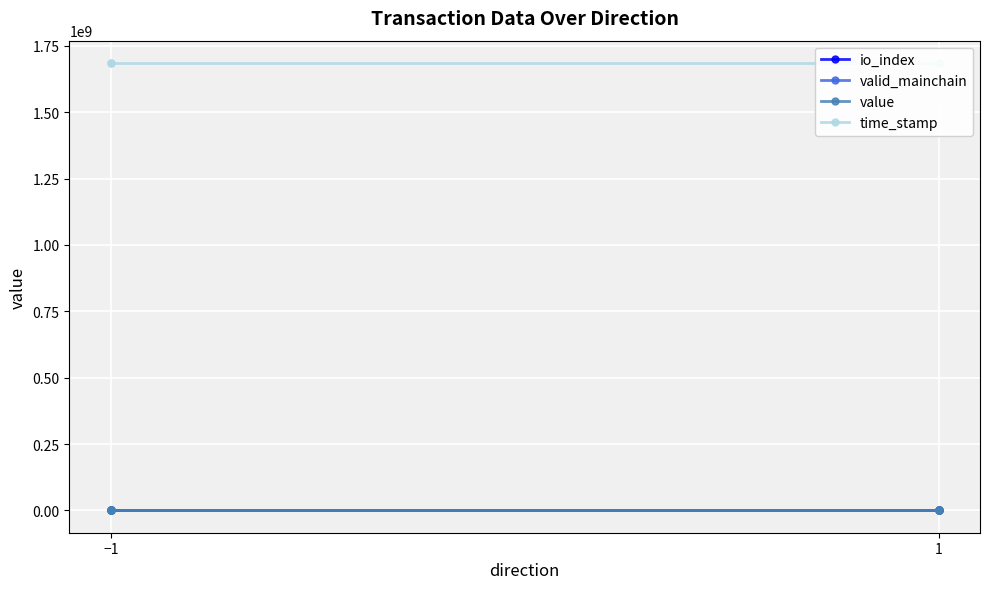

What is the highest value of the io_index series?

1.0